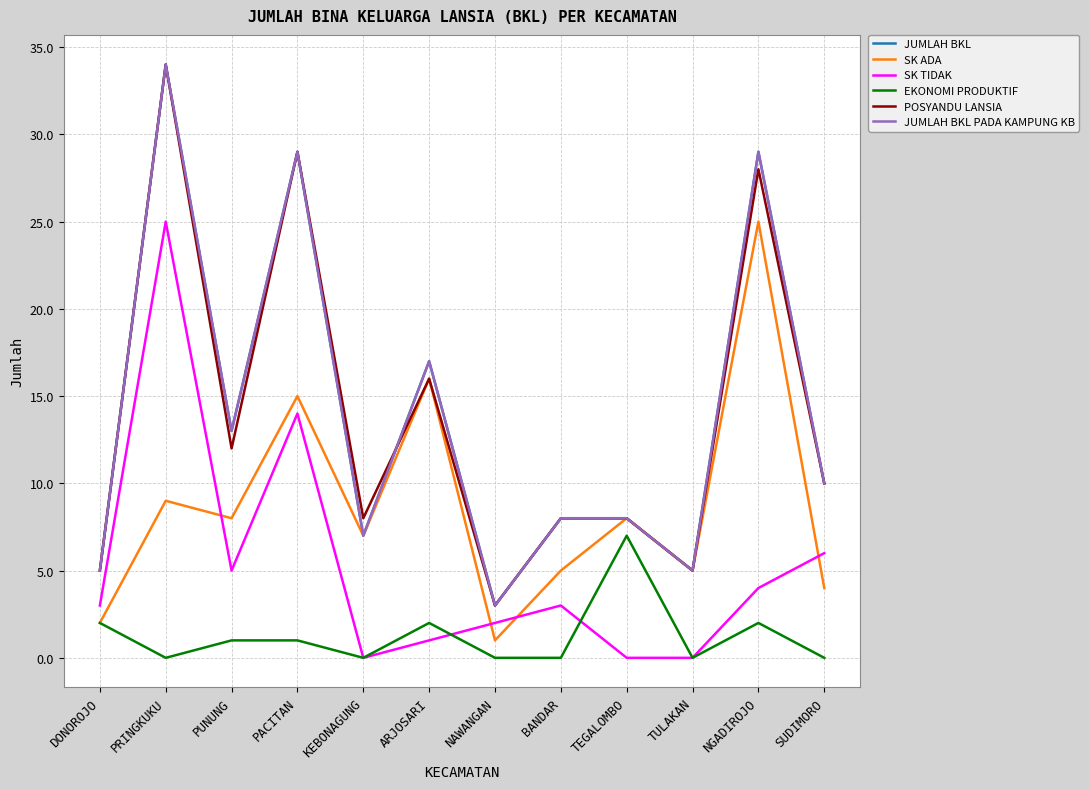

What is the approximate value of SK ADA at NGADIROJO, to the nearest 10?

20